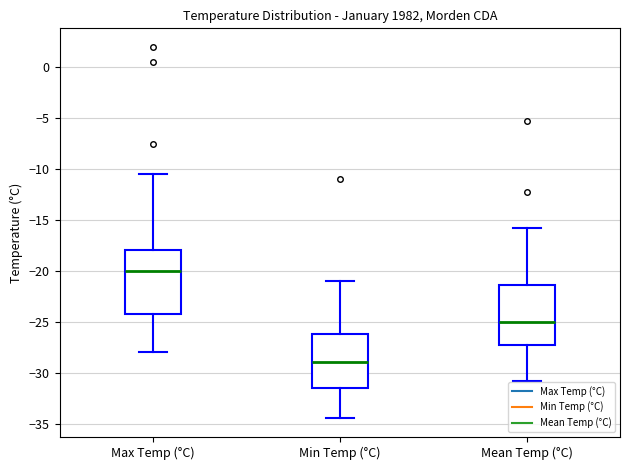

Reading left to right, read every box against the y-axis: the position of its median line, the range the box covers, and the ends of its whiskers. The values are not printed on the chart, so give them approximately, as read against the axis.

Max Temp (°C): median -20.0, box -24.0 to -18.0, whiskers -28.0 to -10.5
Min Temp (°C): median -29.0, box -31.5 to -26.0, whiskers -34.5 to -21.0
Mean Temp (°C): median -25.0, box -27.0 to -21.5, whiskers -31.0 to -16.0